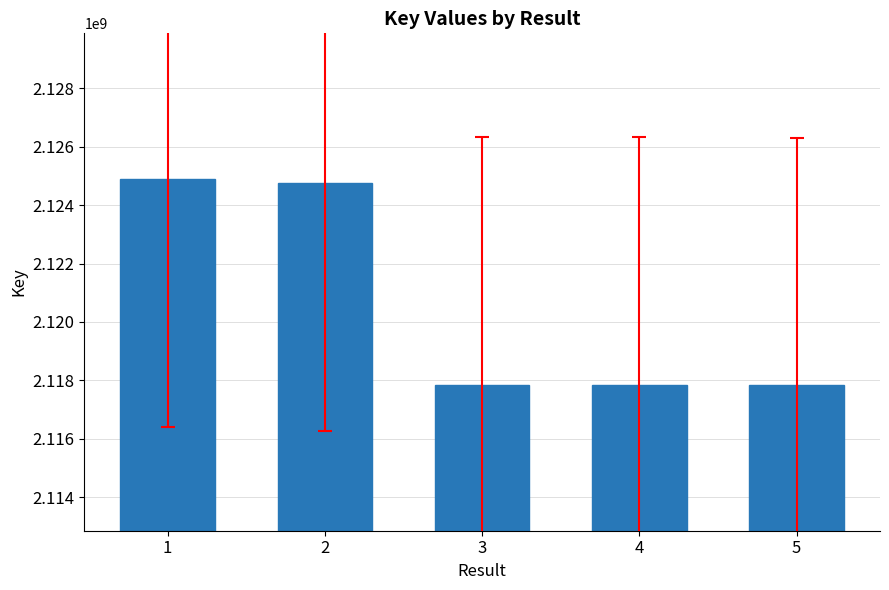

What is the ratio of the value at 4 to the value at 2?

1.0